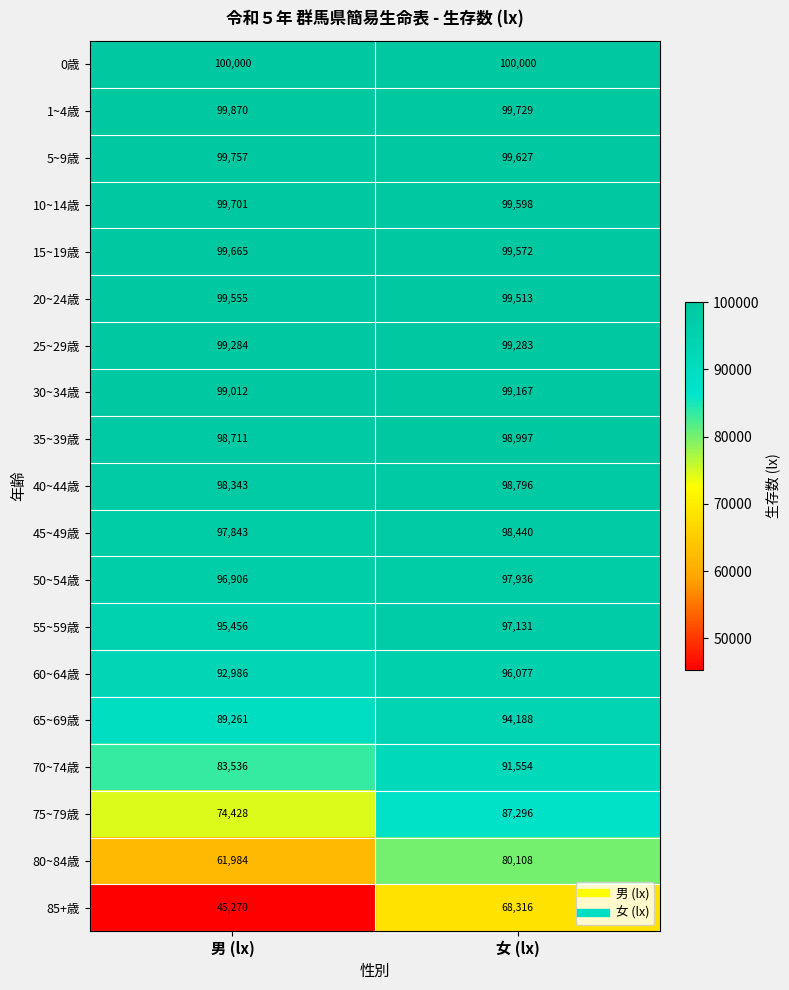

True or false: 15~19歳 has a value of 99665 at 男 (lx).

True